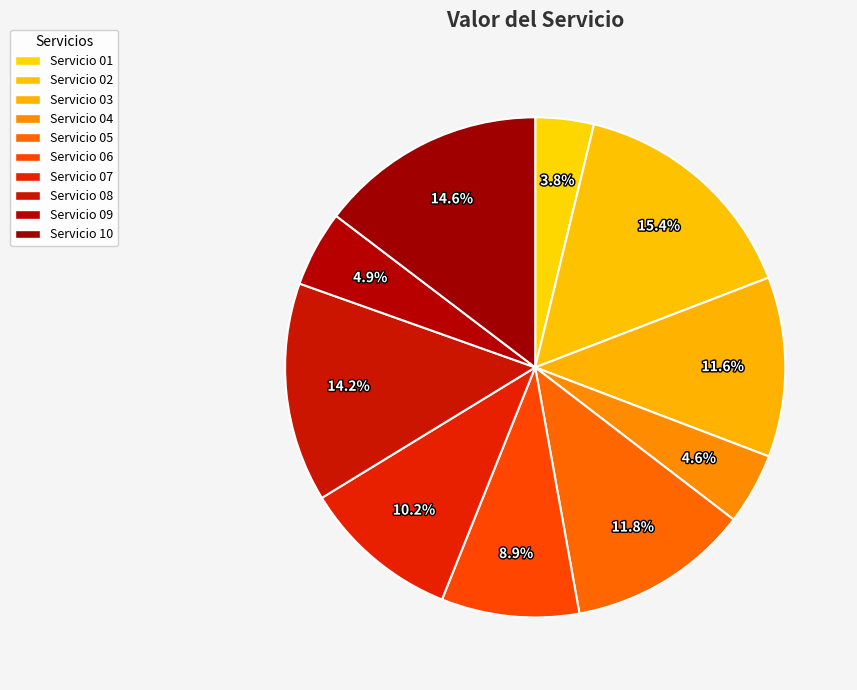

To the nearest percent, what portion does Servicio 06 represent?

9%